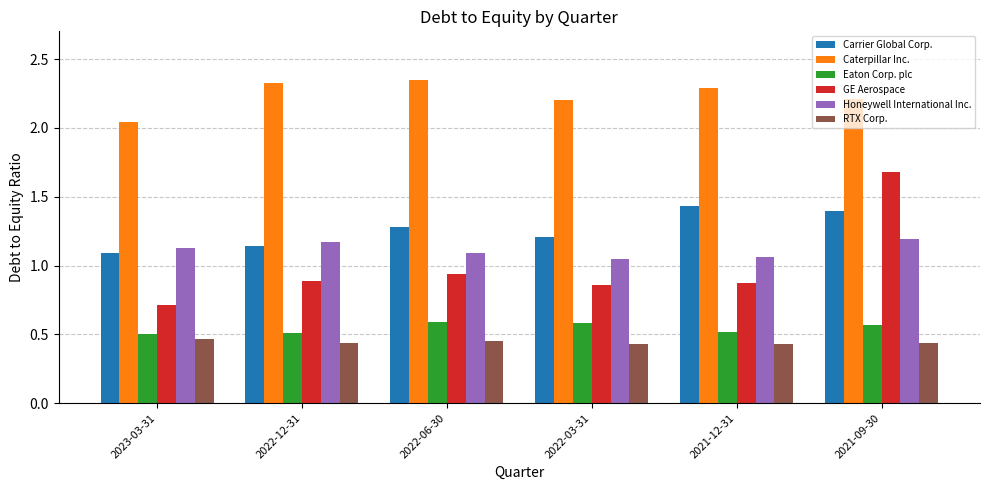

Rank the series by their maximum value, from highest to lowest.

Caterpillar Inc., GE Aerospace, Carrier Global Corp., Honeywell International Inc., Eaton Corp. plc, RTX Corp.